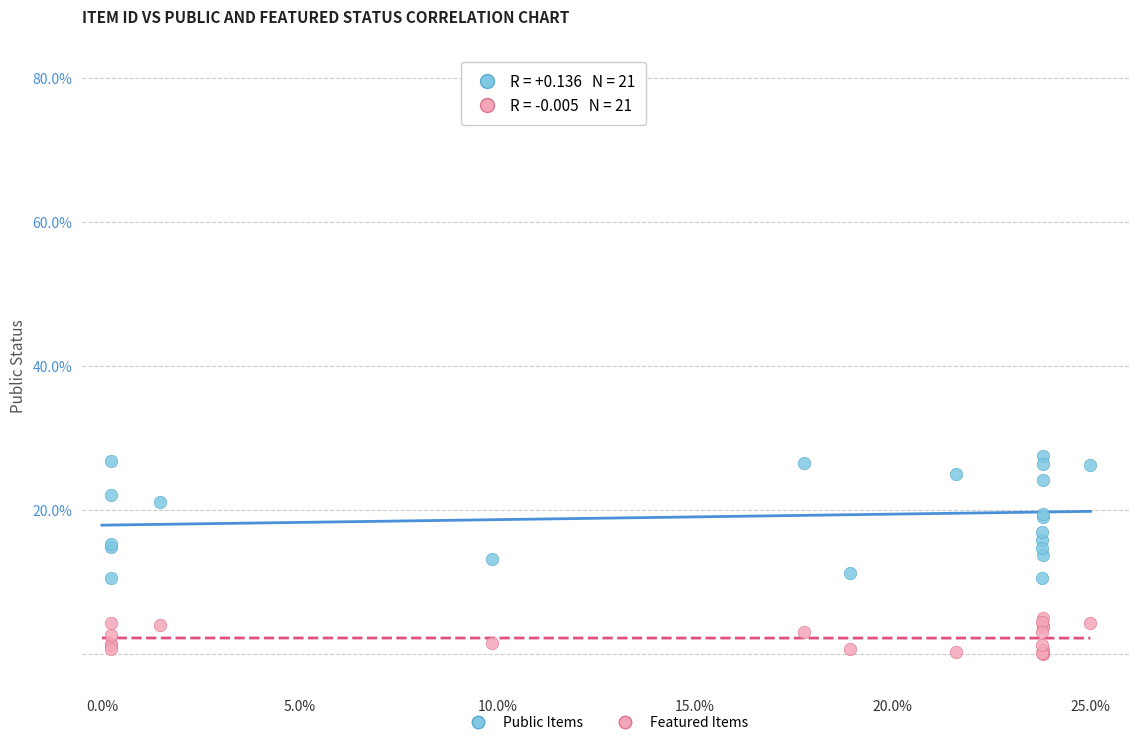

Which series contains the lowest Y value?

Featured Items